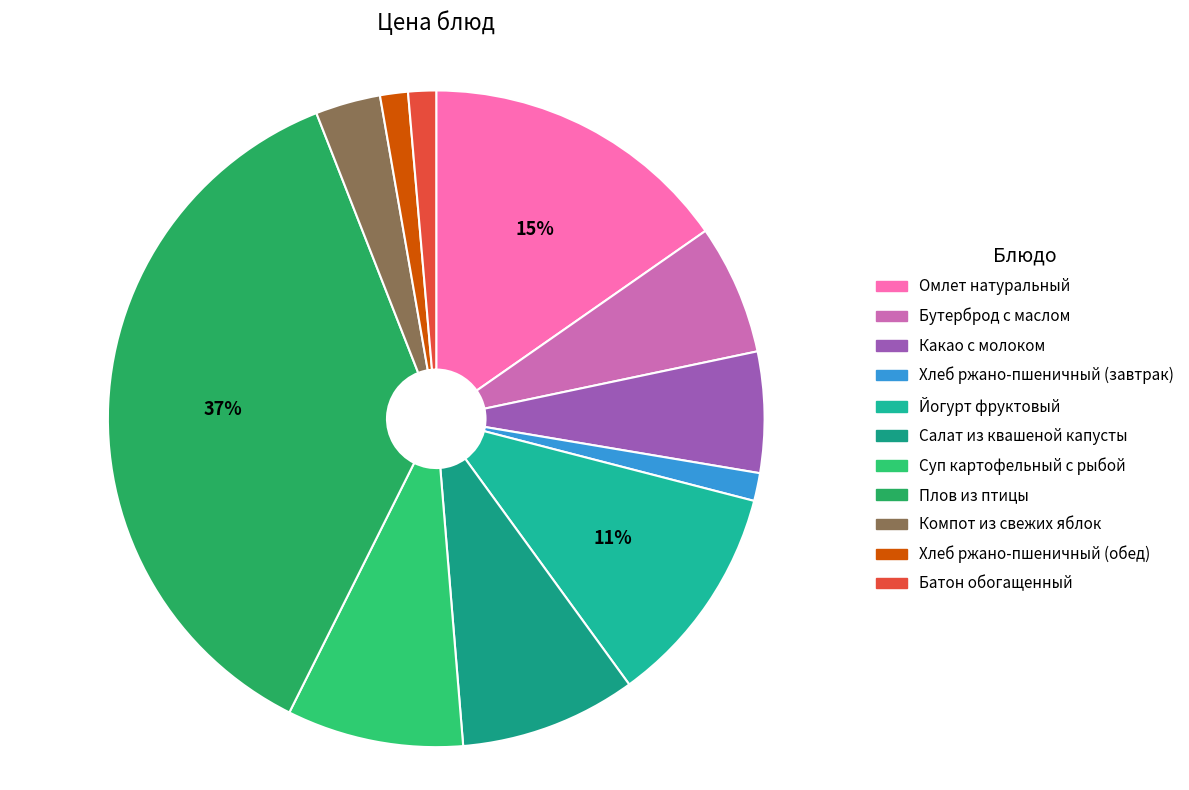

Is it true that Какао с молоком is 19% of the pie?

False